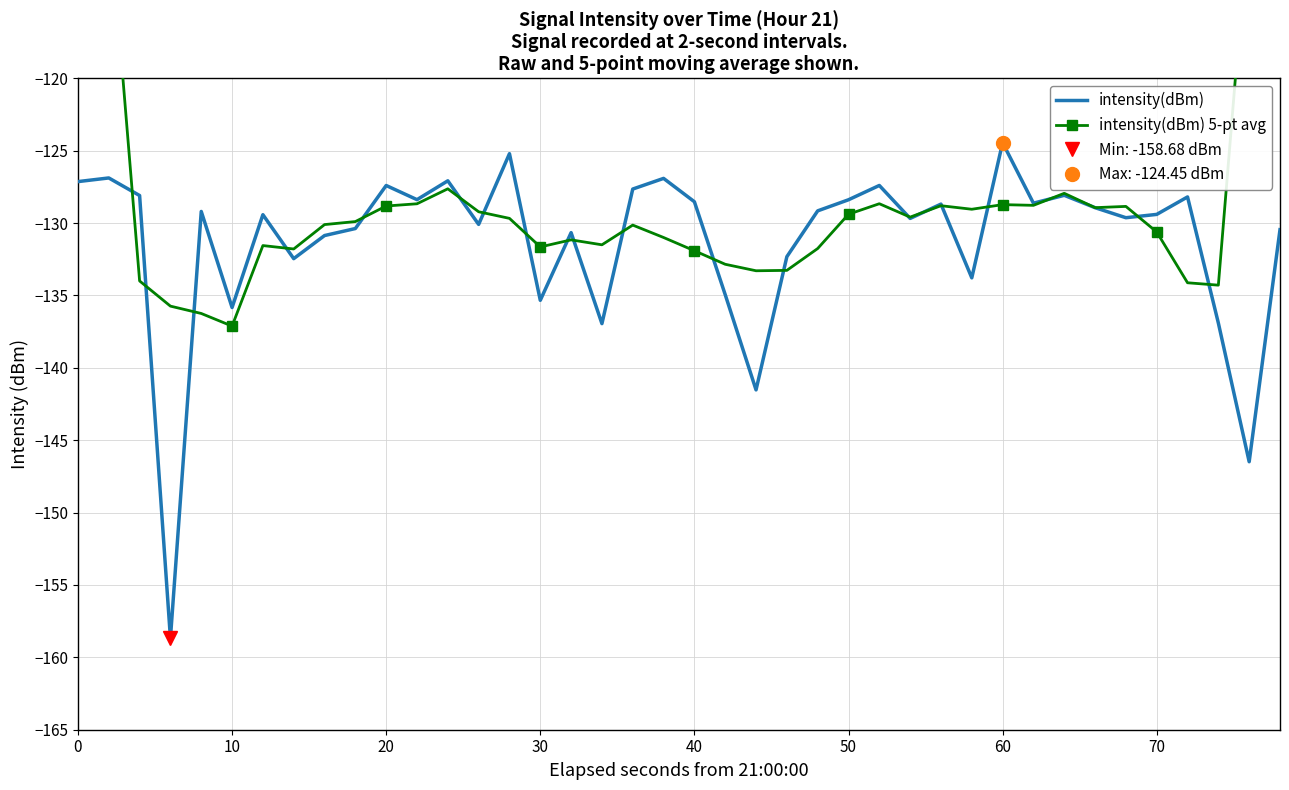

What is the difference between the maximum and minimum values in the intensity(dBm) series?

34.2